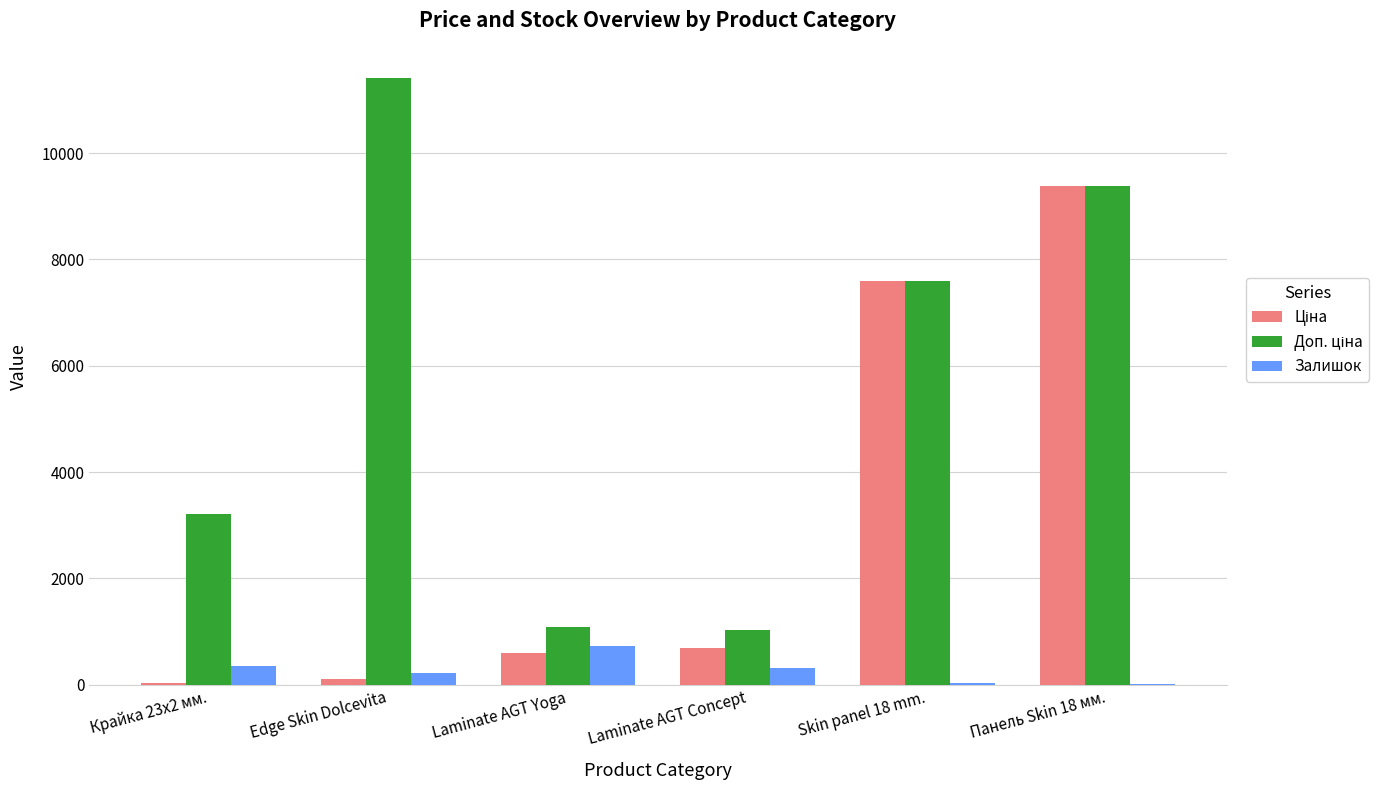

At which category is the sum across all series the highest?

Панель Skin 18 мм.